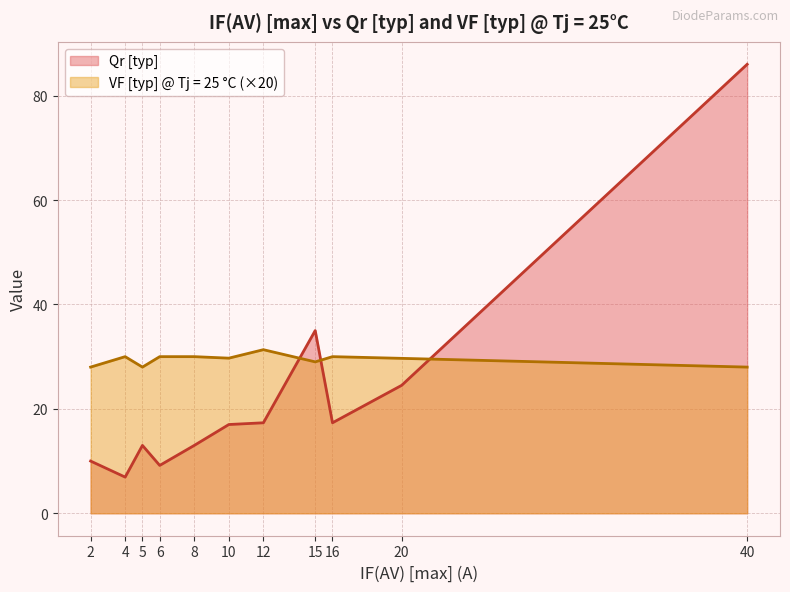

What is the difference between the maximum and minimum values in the VF [typ] @ Tj = 25 °C (×20) series?

3.3